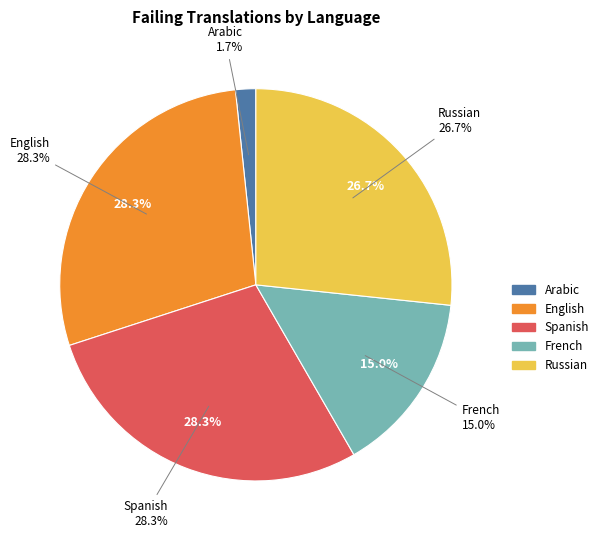

Which category has the biggest portion of the pie?

English